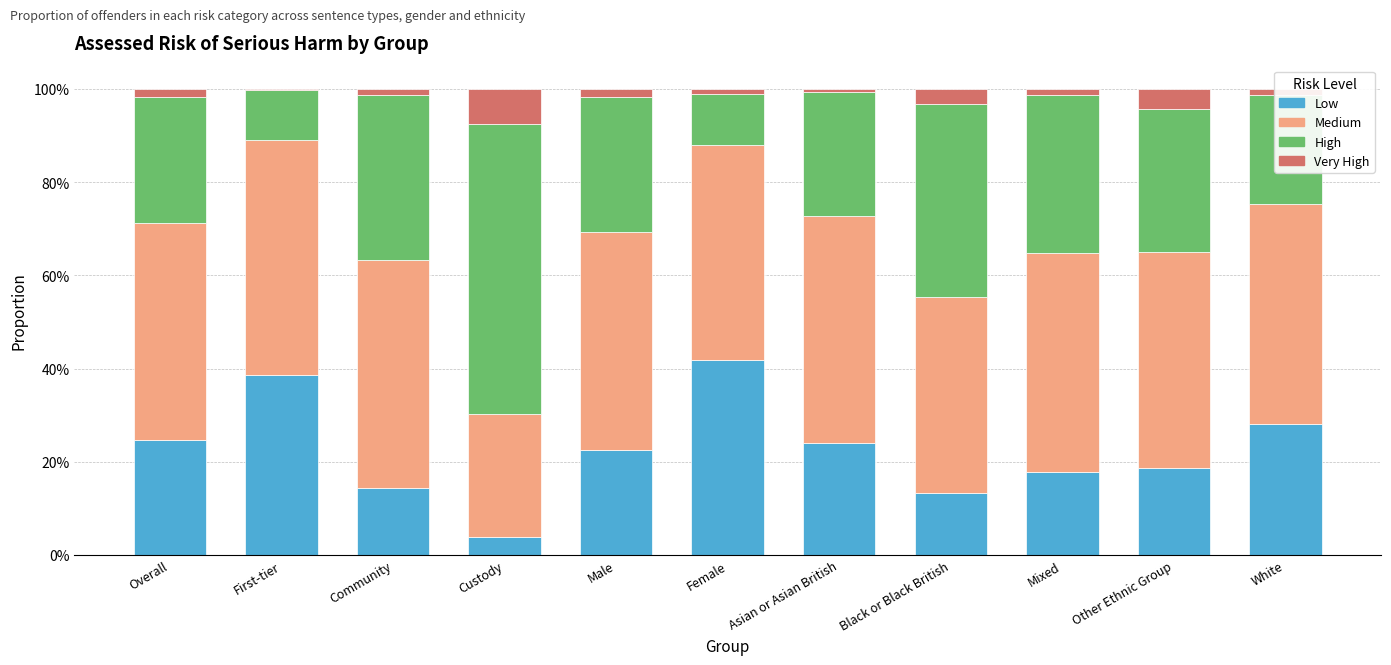

Does the chart contain stacked bars?

Yes